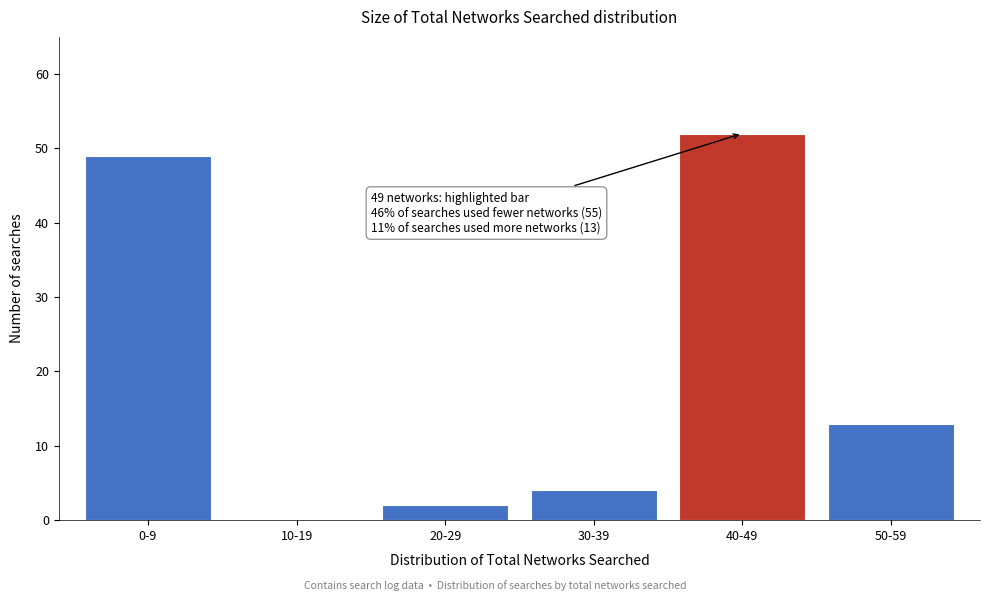

Reading left to right, list all the values displayed in this chart.

0-9=49	10-19=0	20-29=2	30-39=4	40-49=52	50-59=13